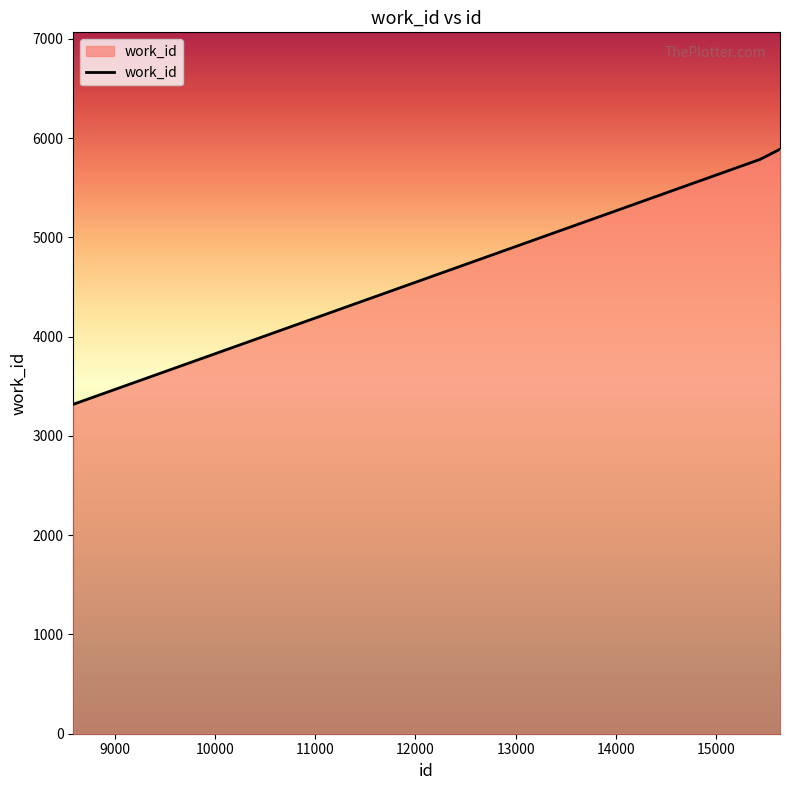

Reading left to right, list all the values displayed in this chart.

3319	5787	5889